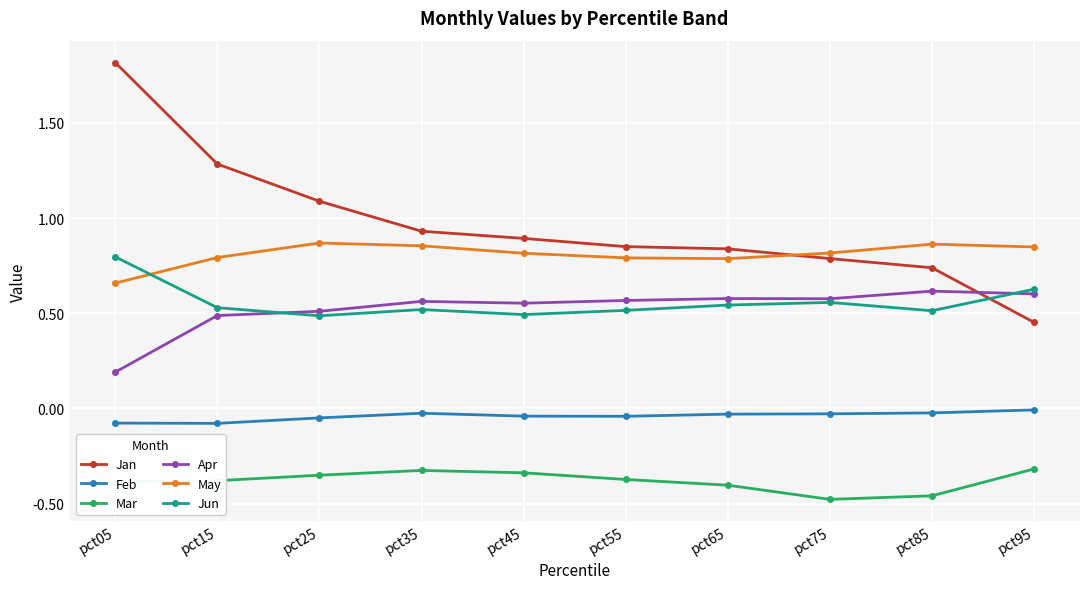

At pct85, list the series in order from smallest to largest.

Mar, Feb, Jun, Apr, Jan, May